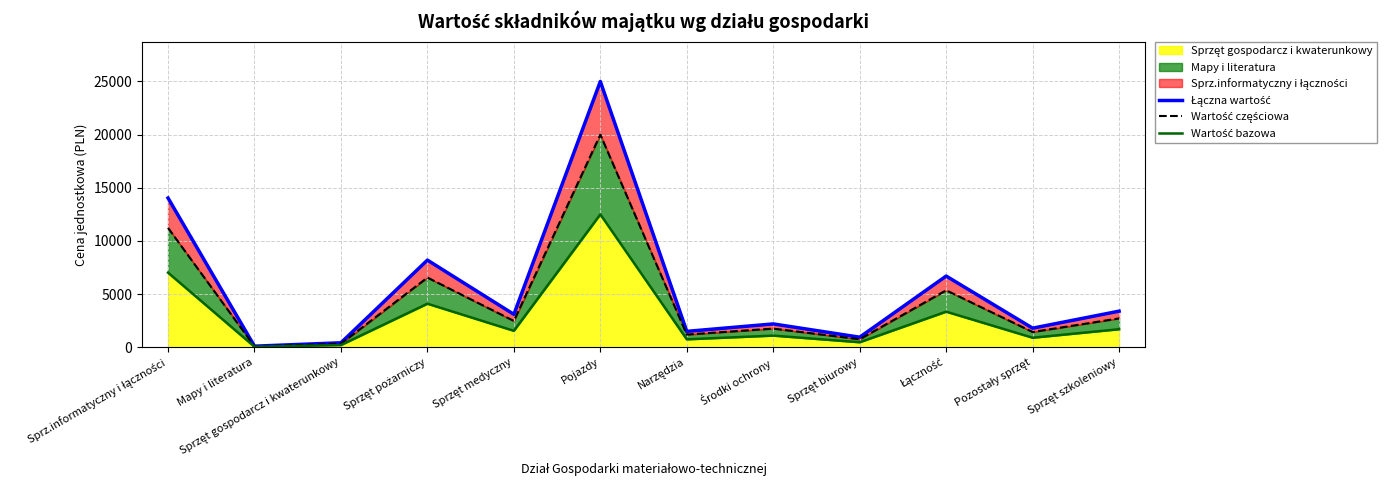

Which series has the largest range (max minus min)?

Łączna wartość